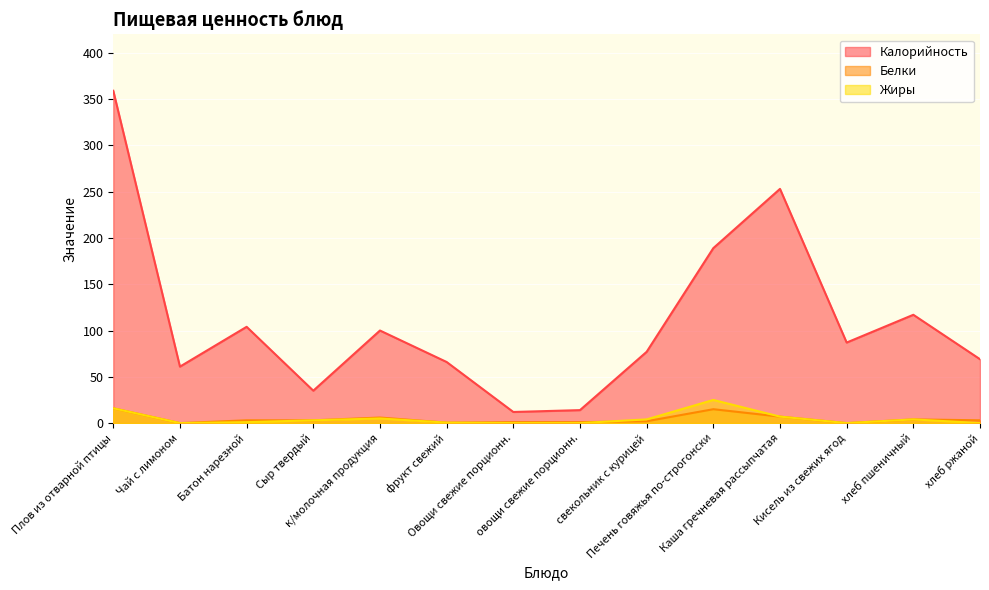

What is the difference between the Белки values at Сыр твердый and Кисель из свежих ягод?

3.0